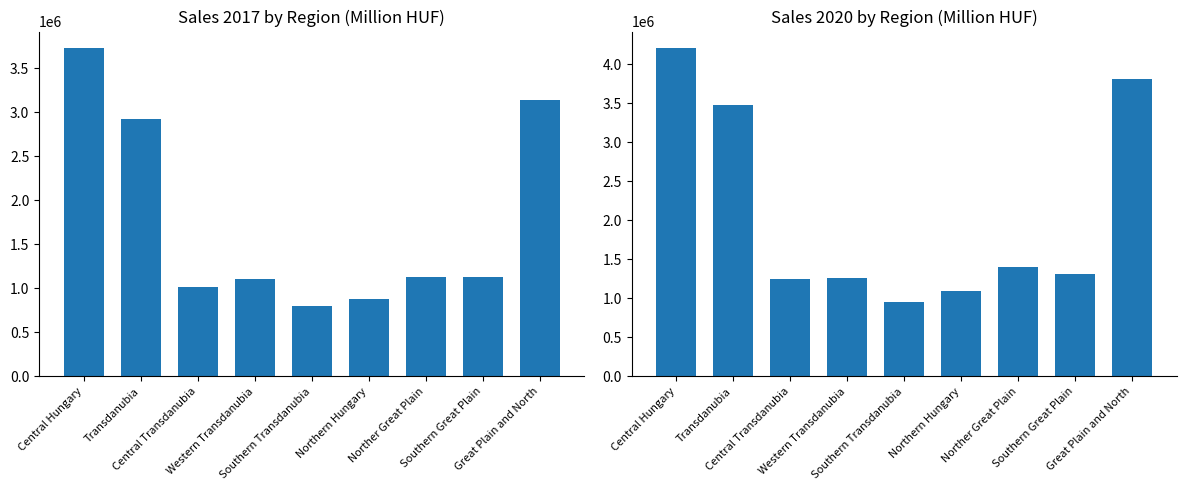

What is the approximate value of 2018 at Transdanubia?

3476480